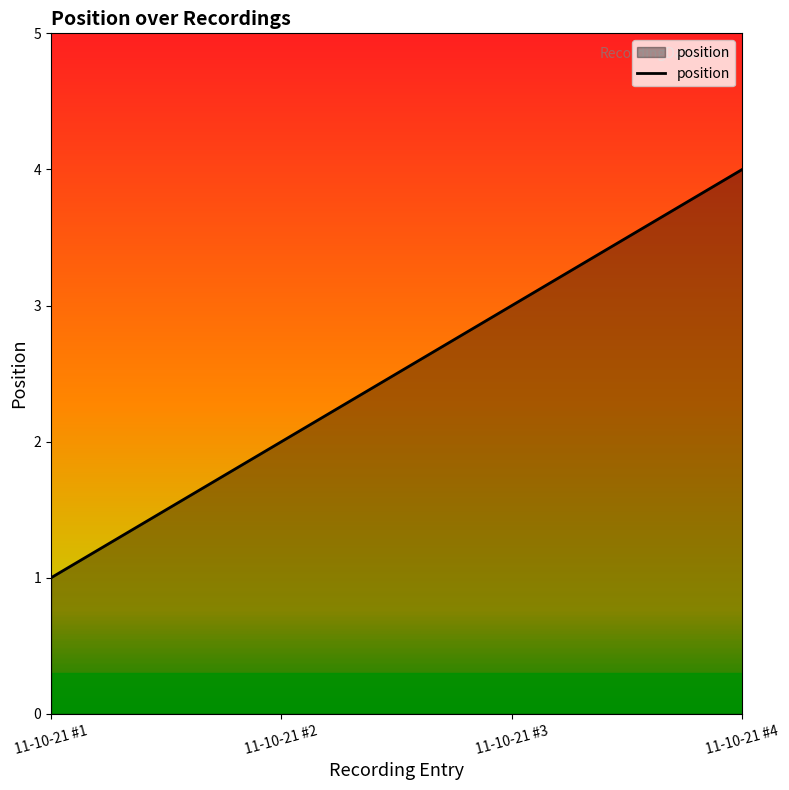

Does the chart have visible grid lines?

No